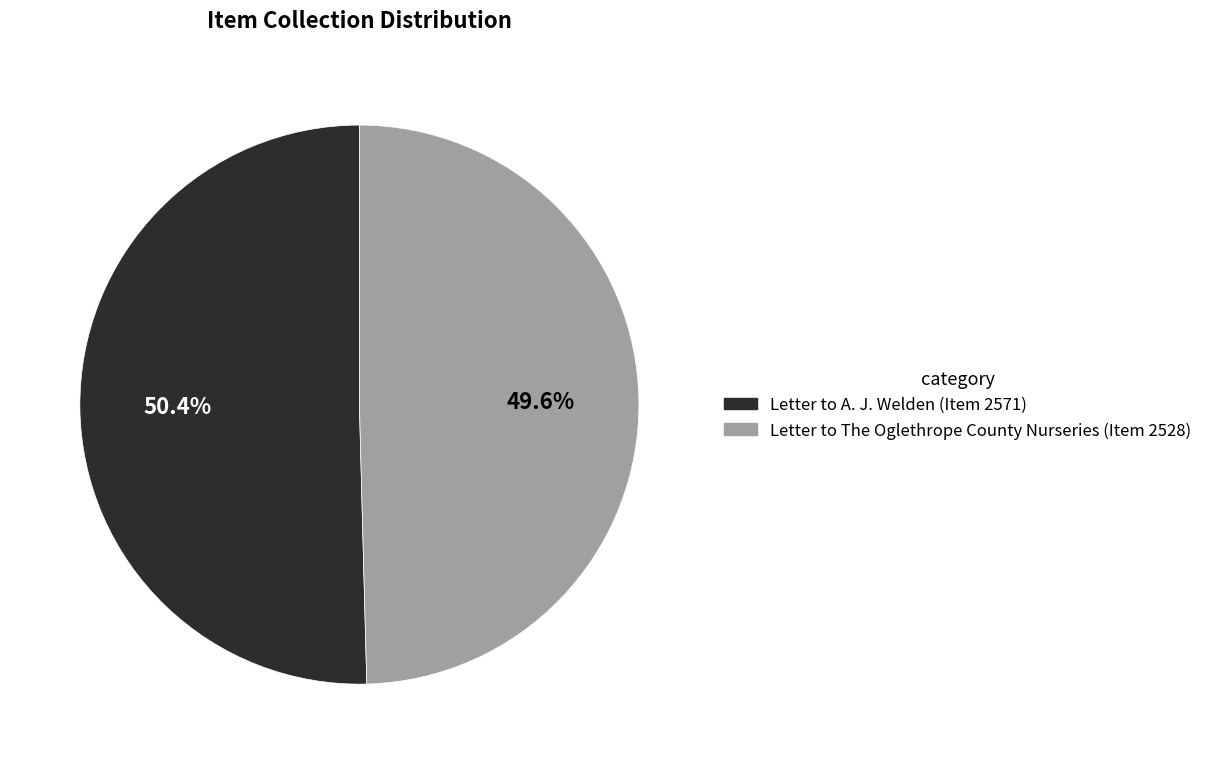

How much of the chart is everything except Letter to The Oglethrope County Nurseries (Item 2528)?

50.4%